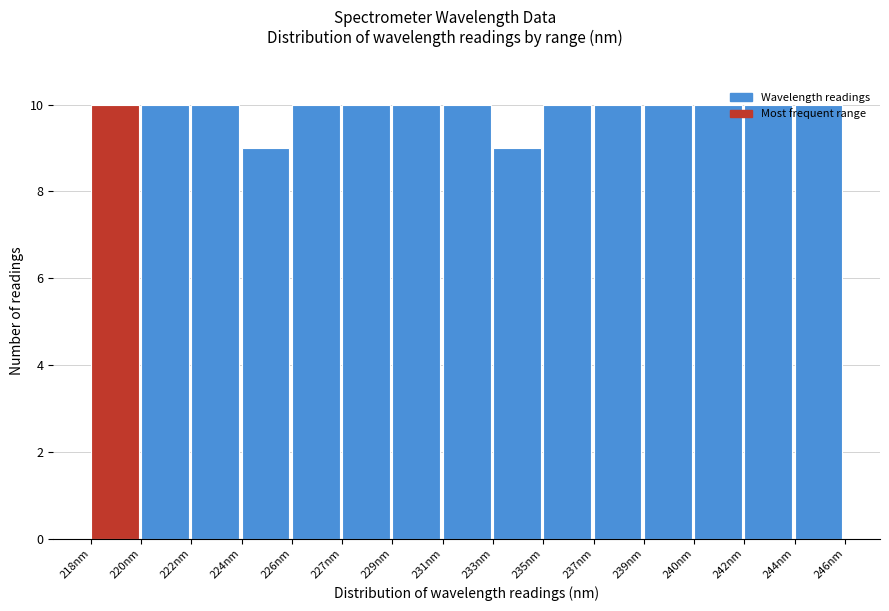

What is the value of the 13th bar from the left?

10